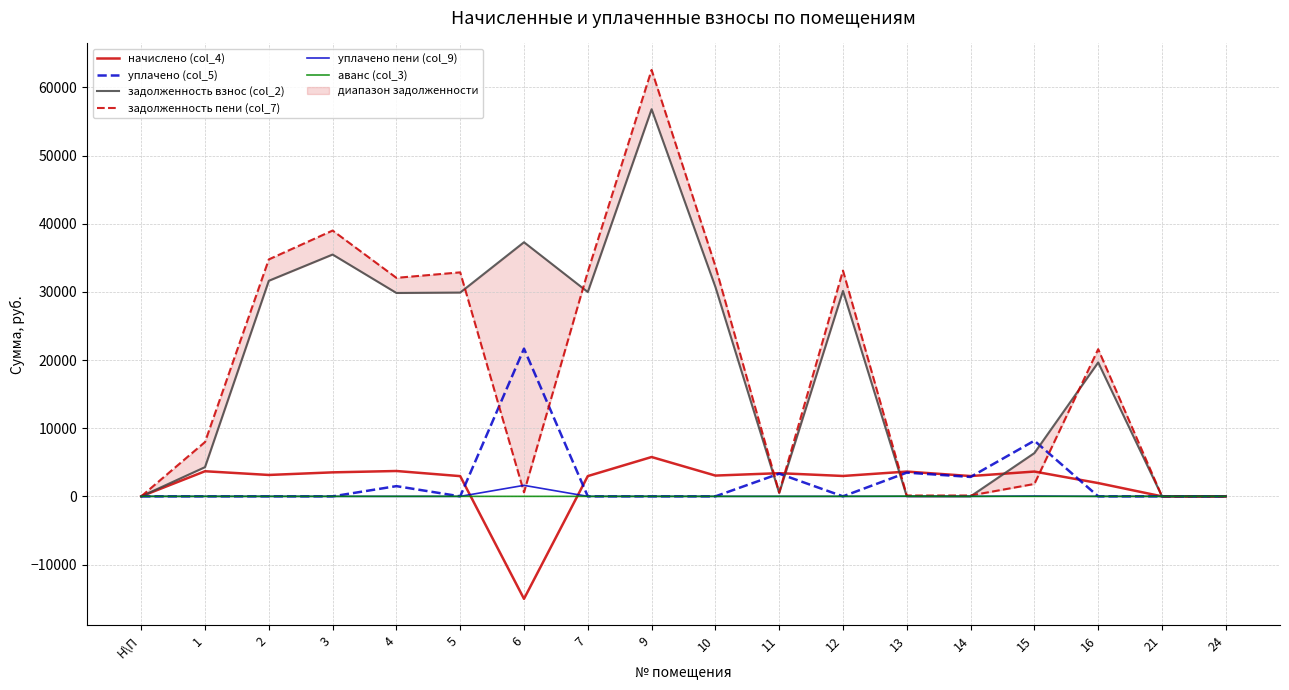

Between 5 and 1, which is larger?

1